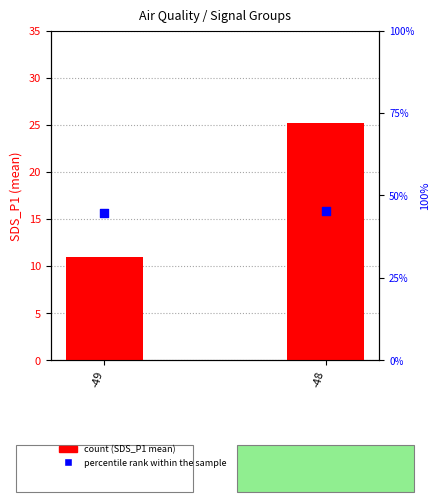

What is the total value across all series at -48?

70.5